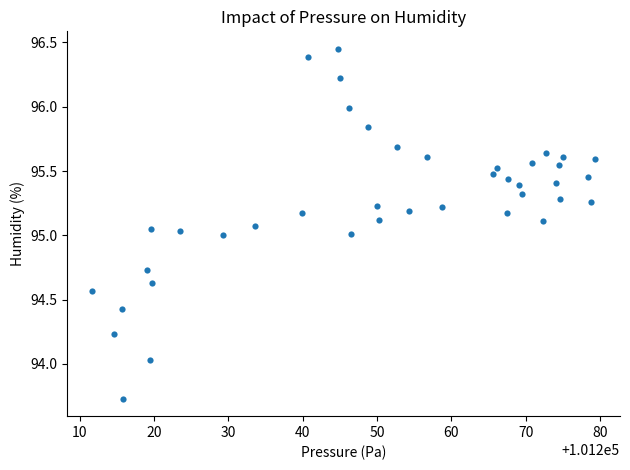

What is the range of X values (max minus min)?

67.6